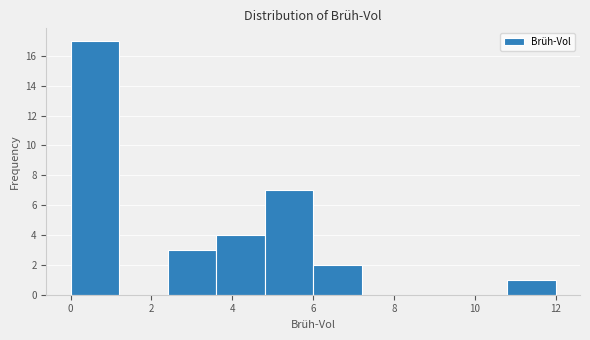

Reading left to right, transcribe this chart: for each bar, give the range it covers on the x-axis and its height. The values are not printed on the chart, so give them approximately, as read against the axis.

0.0 to 1.2: 17
1.2 to 2.4: 0
2.4 to 3.6: 3
3.6 to 4.8: 4
4.8 to 6.0: 7
6.0 to 7.2: 2
7.2 to 8.4: 0
8.4 to 9.6: 0
9.6 to 10.8: 0
10.8 to 12.0: 1